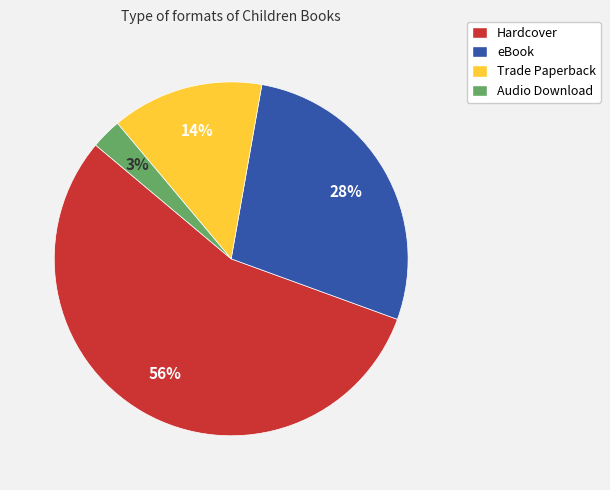

Count the number of slices in the pie.

4